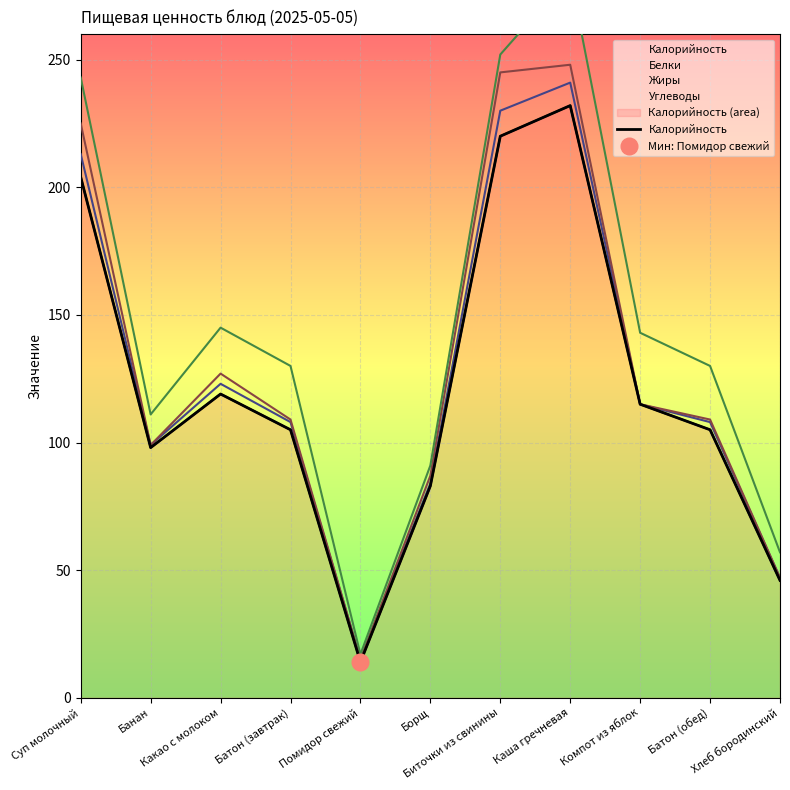

At which category does the data reach its first local valley?

Банан